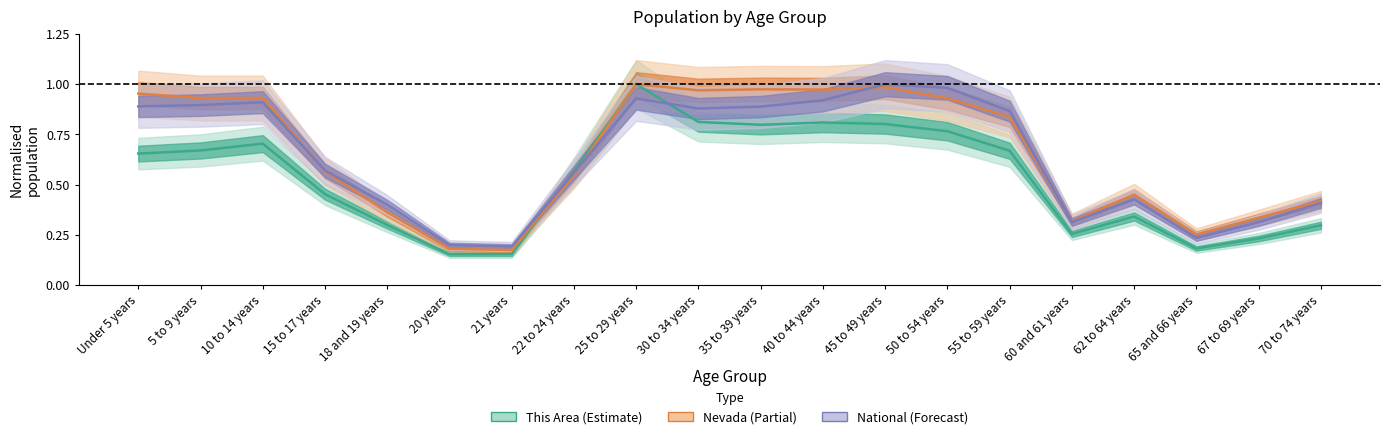

What is the total value across all series at 55 to 59 years?

2.4